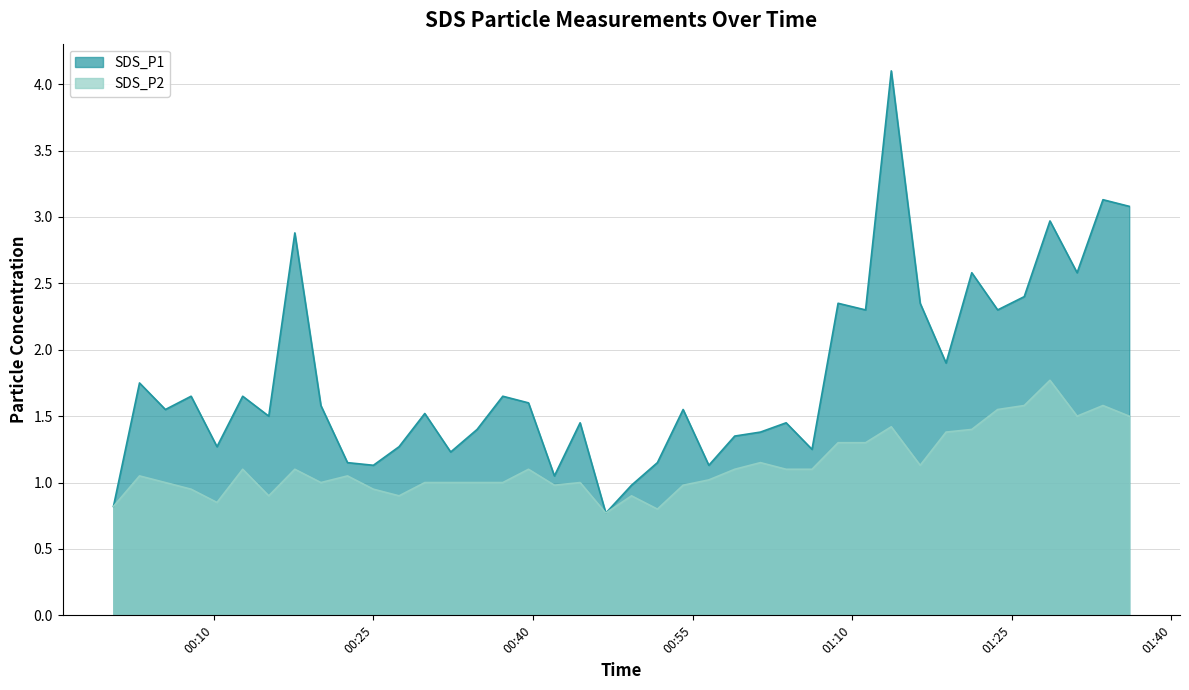

True or false: SDS_P1 and SDS_P2 cross at least once.

False